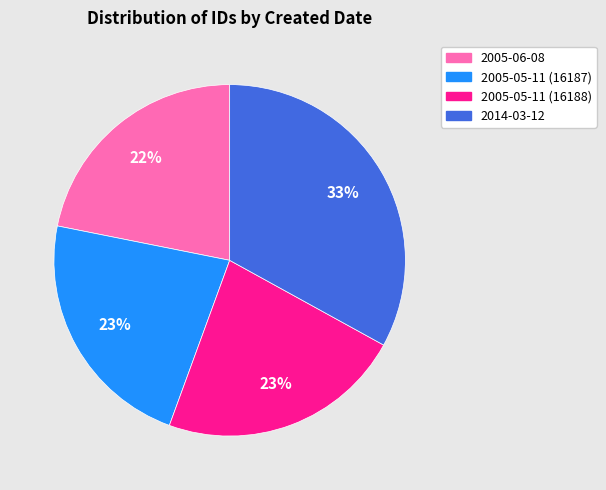

True or false: 2005-05-11 (16187) accounts for 37% of the total.

False